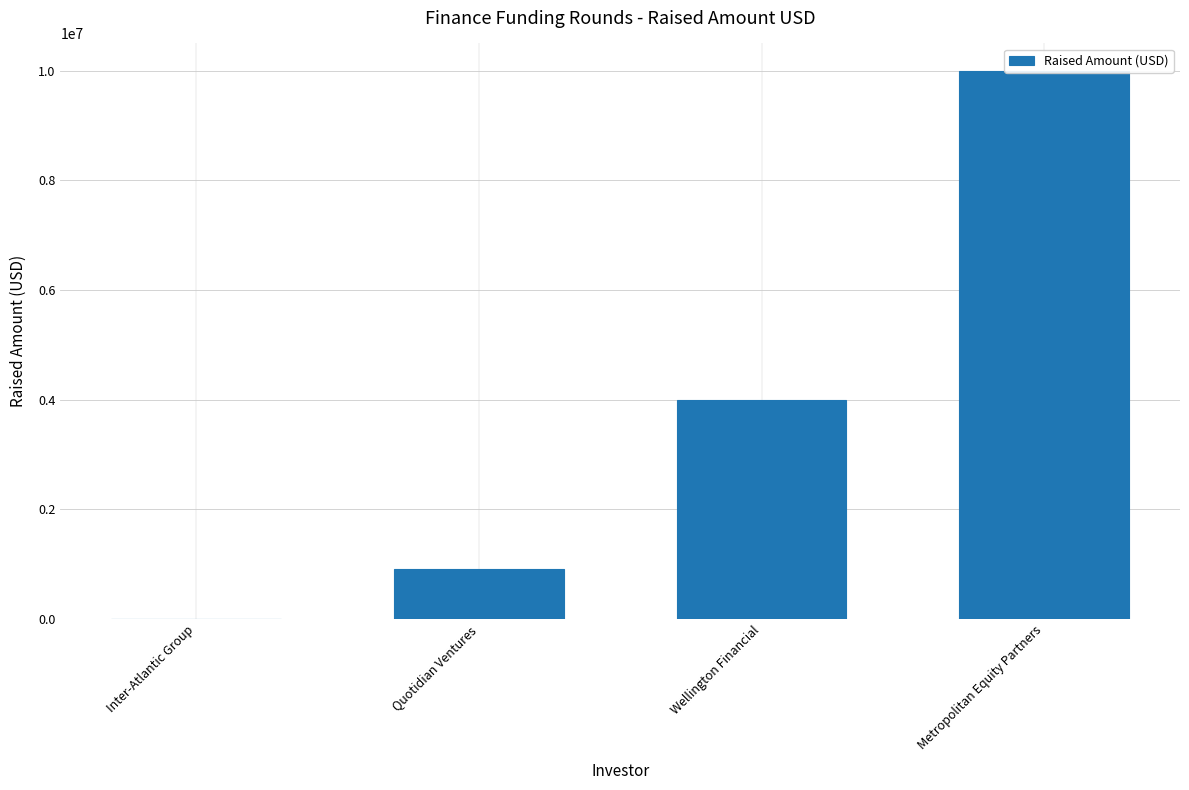

What is the change in value from Inter-Atlantic Group to Metropolitan Equity Partners?

+10000000